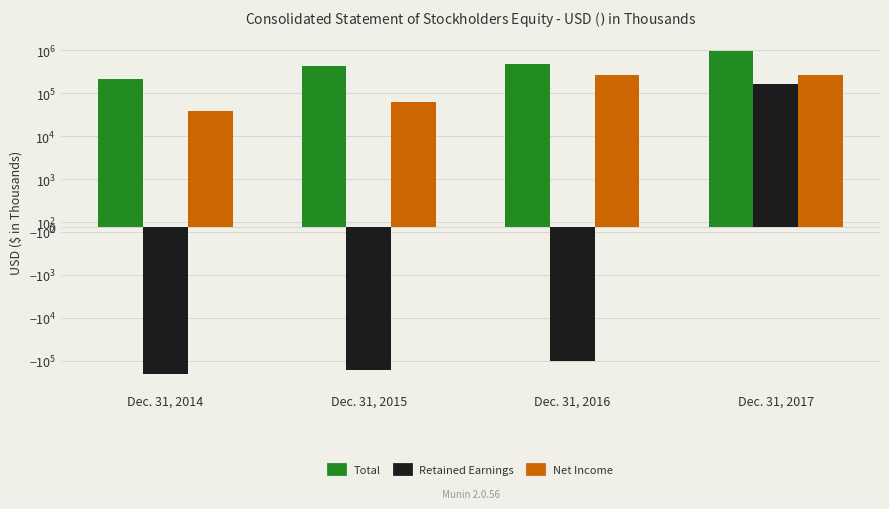

What are all the series names shown in the legend?

Total, Retained Earnings, Net Income